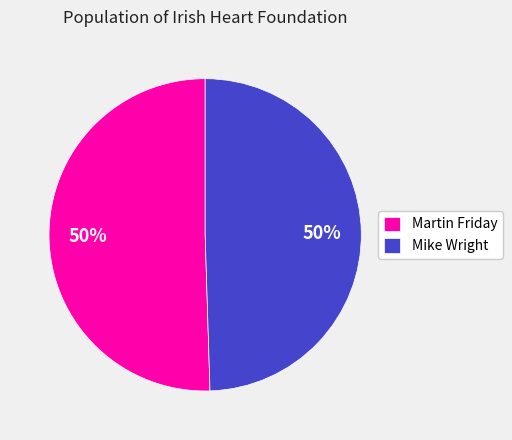

What is the ratio of the value at Mike Wright to the value at Martin Friday?

1.0